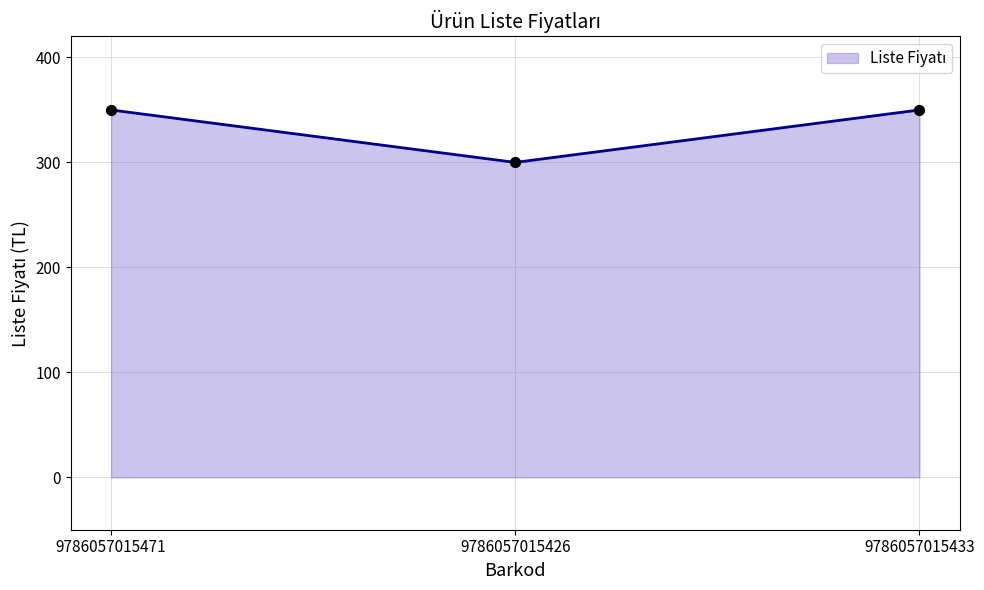

What is the change in value from 9786057015471 to 9786057015426?

-50